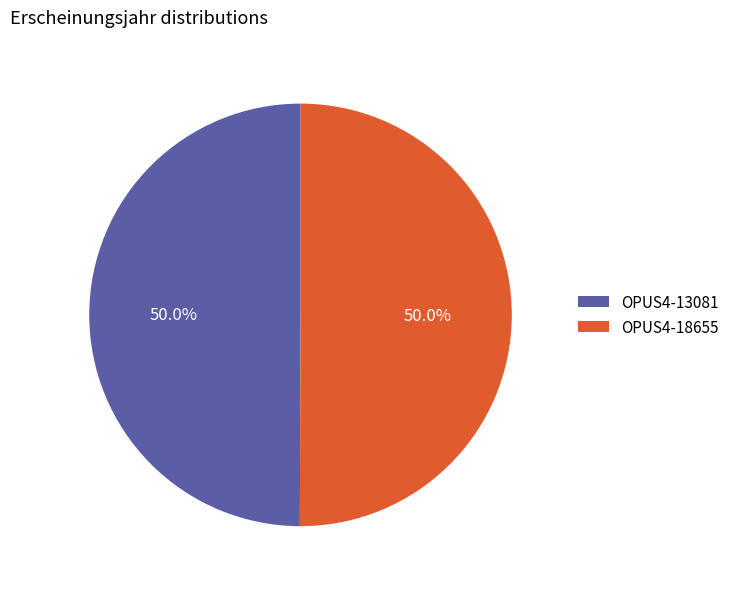

Approximately how many times larger is the value at OPUS4-13081 compared to OPUS4-18655?

1.0